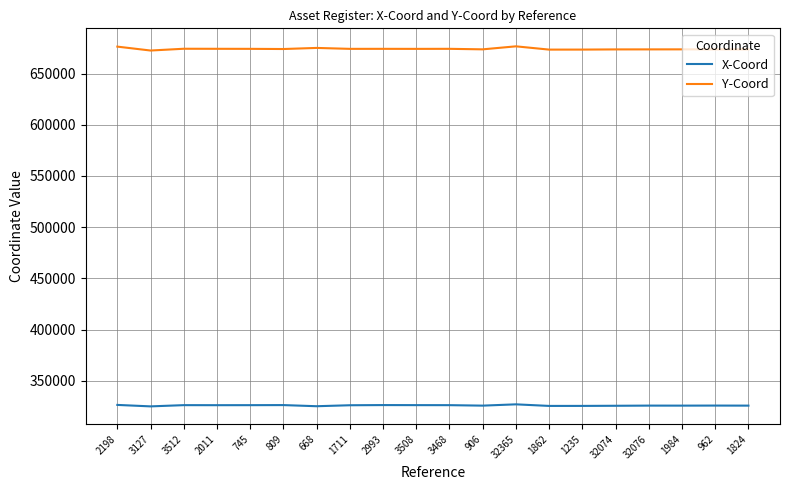

How many values in the Y-Coord series are below 674114?

10